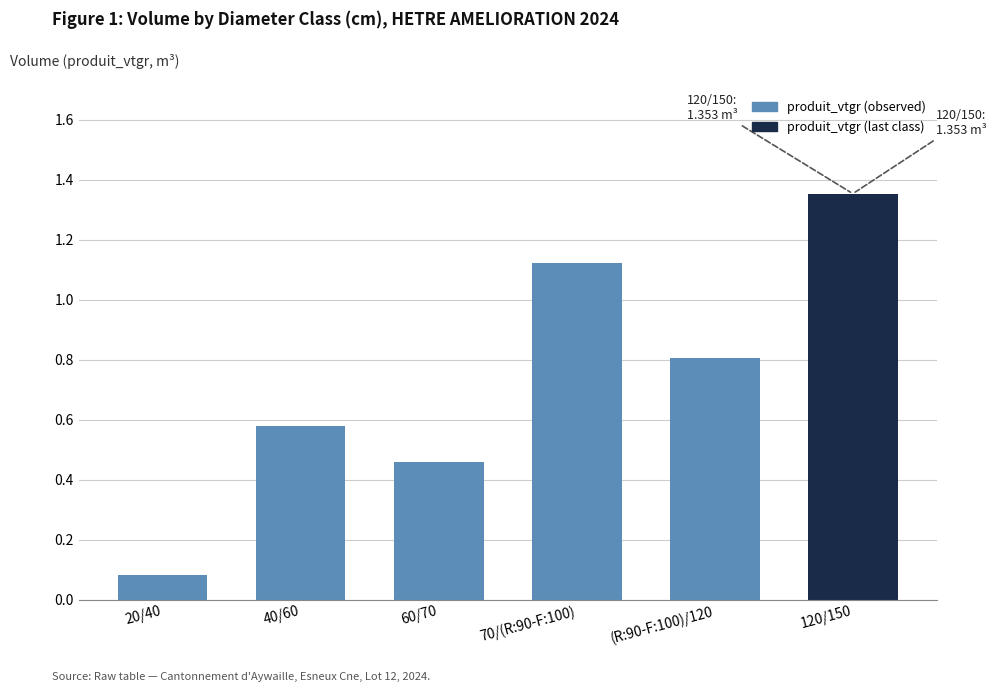

What is the difference between the maximum and minimum values?

1.3